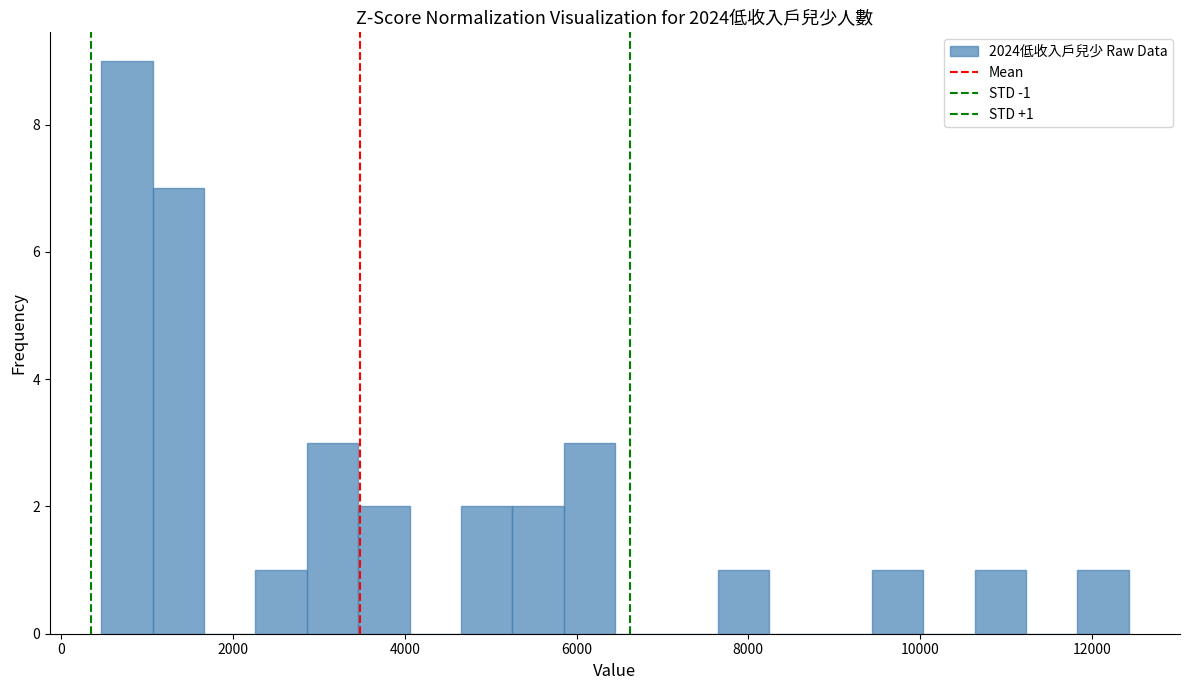

Read against the x-axis, roughly where is the centre of the tallest bar?

800